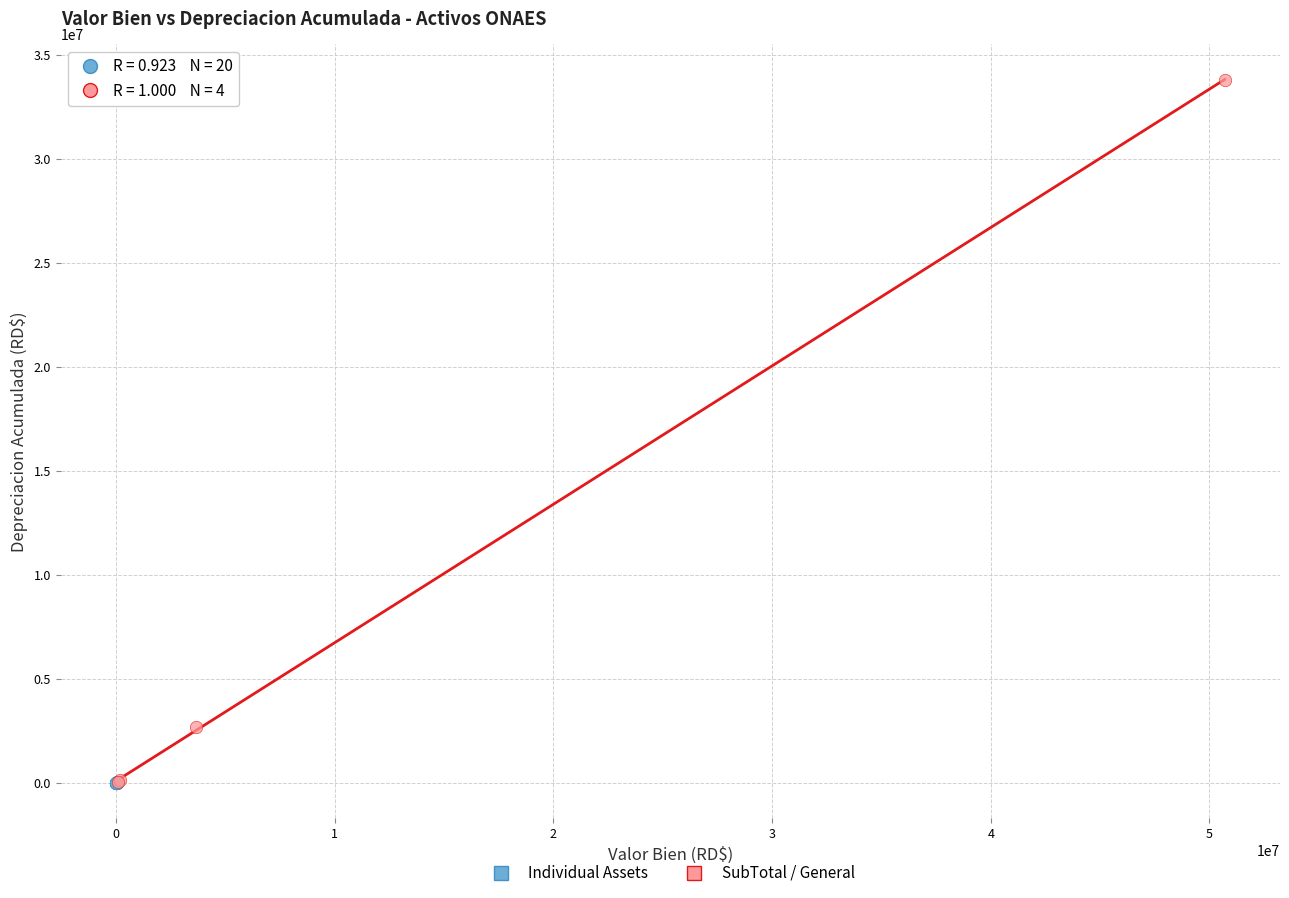

Which series reaches the maximum Y coordinate?

SubTotal / General